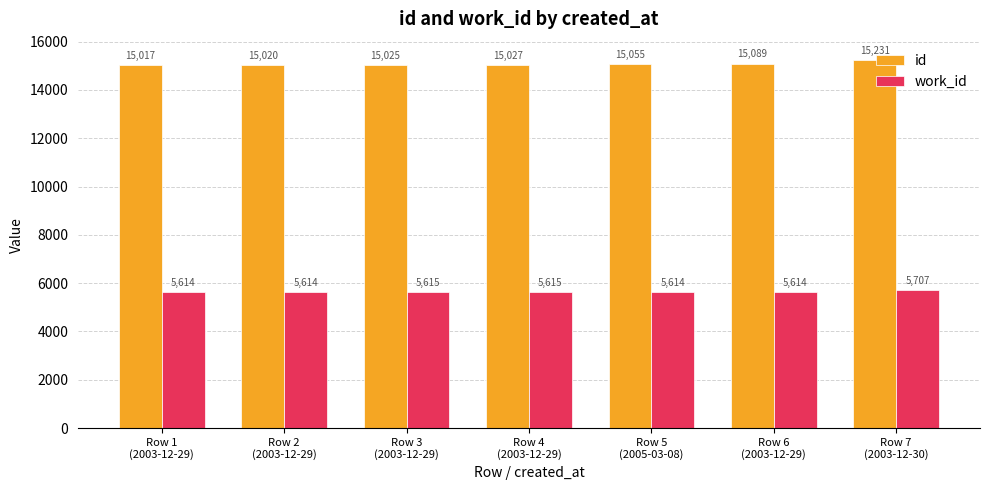

What is the label of the 5th bar from the right?

Row 3
(2003-12-29)